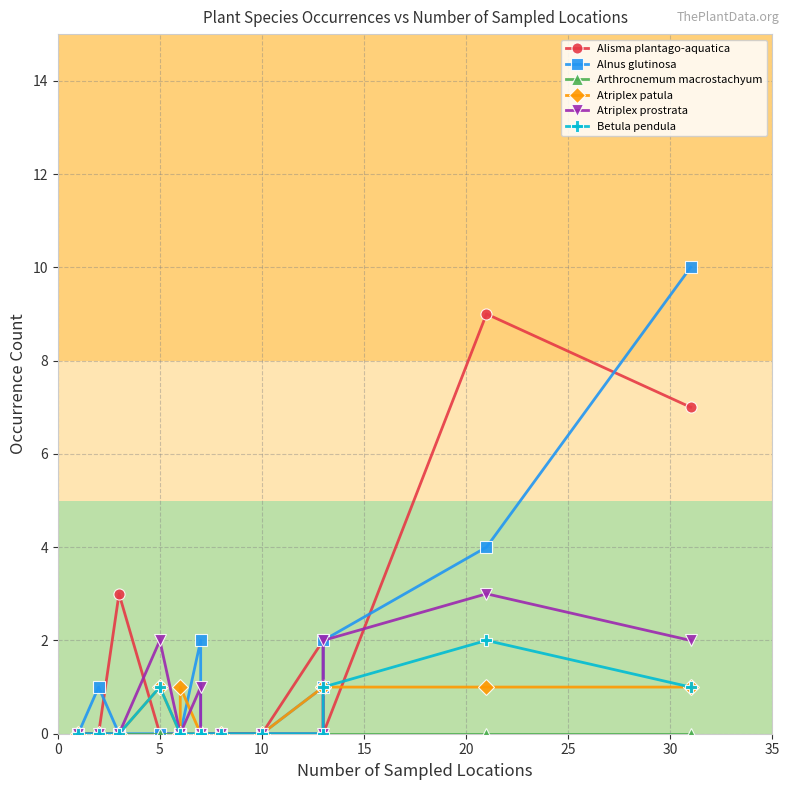

Which series has the widest spread of values?

Alnus glutinosa